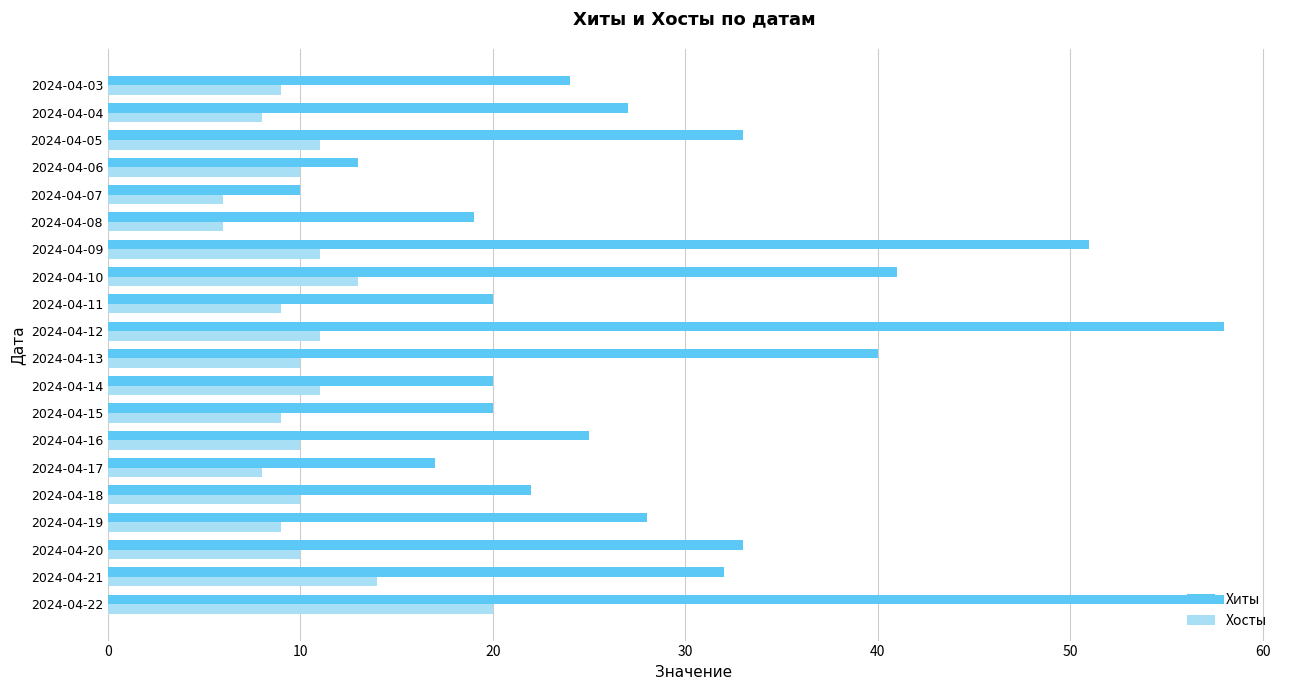

At how many categories does at least one series exceed 35?

5